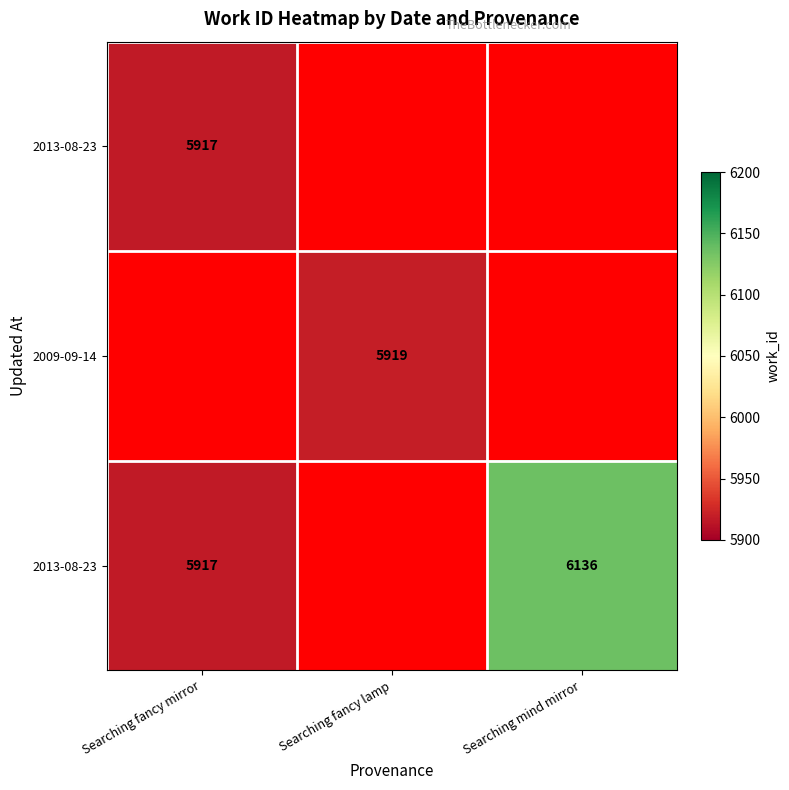

At how many categories does at least one series exceed 6040?

1